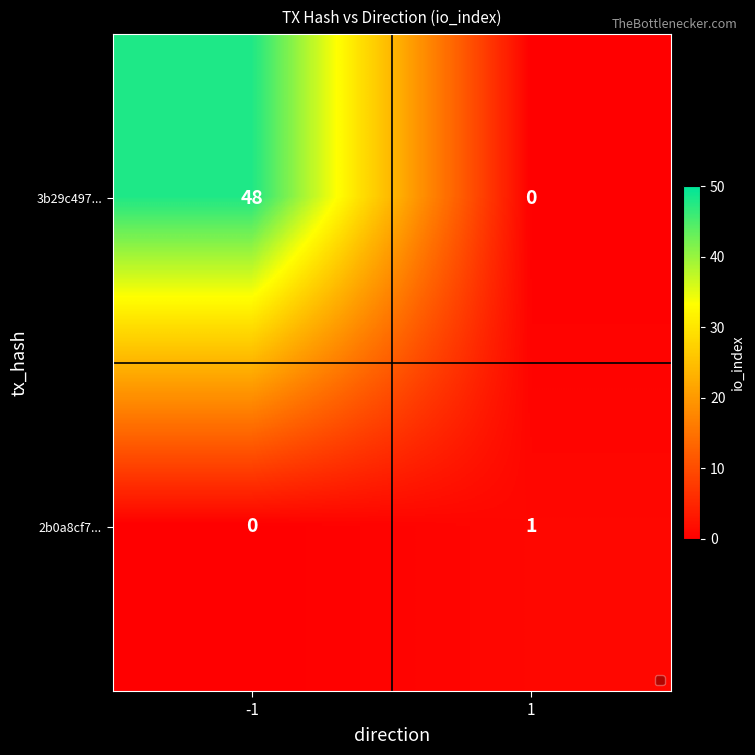

What is the total value across all series at -1?

48